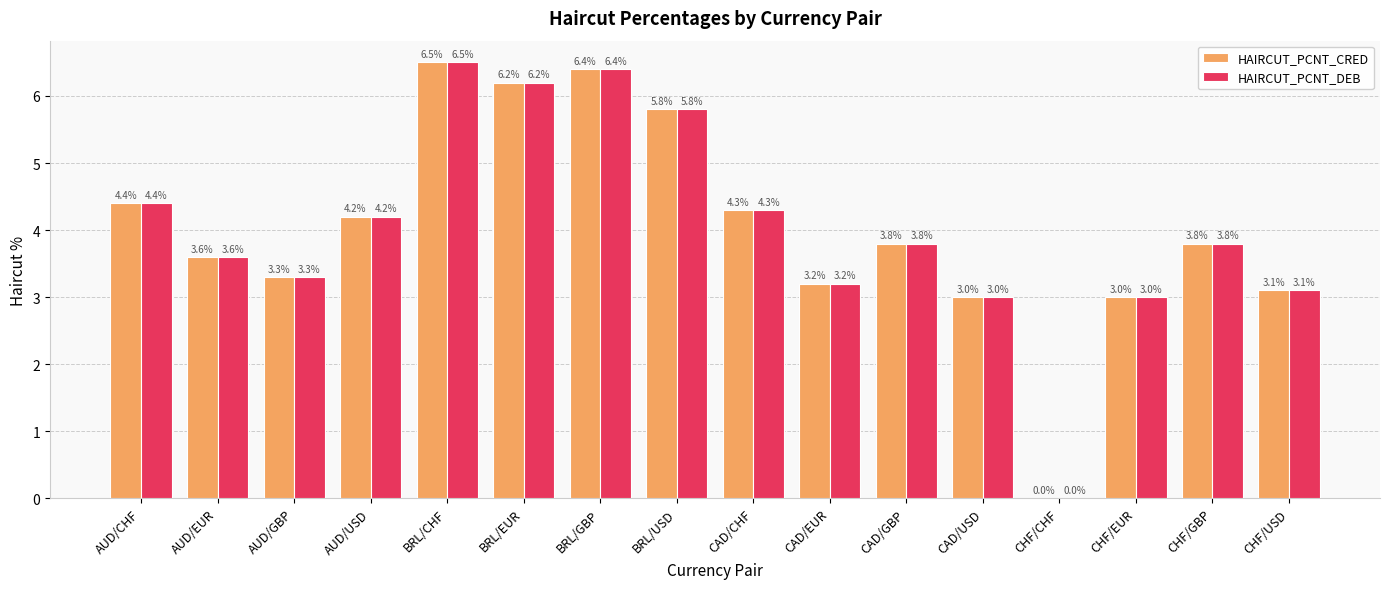

True or false: HAIRCUT_PCNT_CRED has a value of 3.0 at CAD/USD.

True